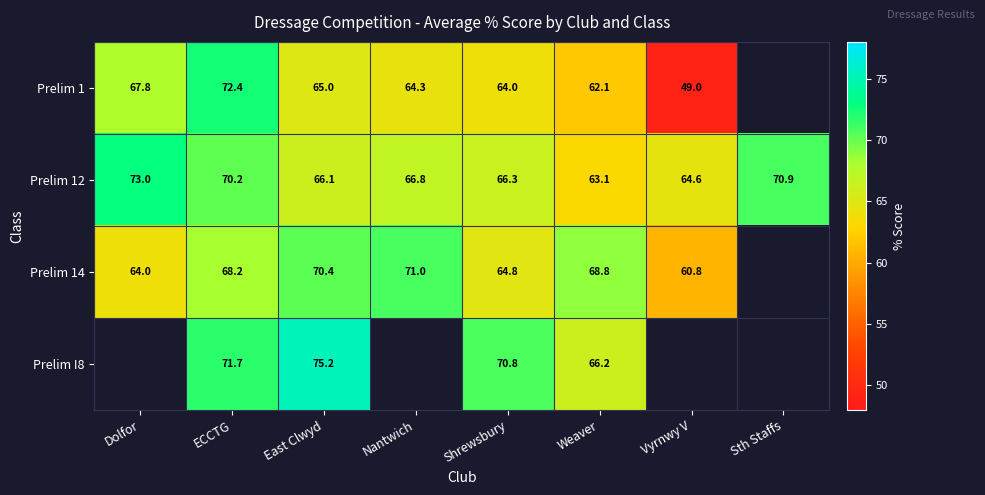

What is the approximate value of Prelim 12 at East Clwyd?

66.1